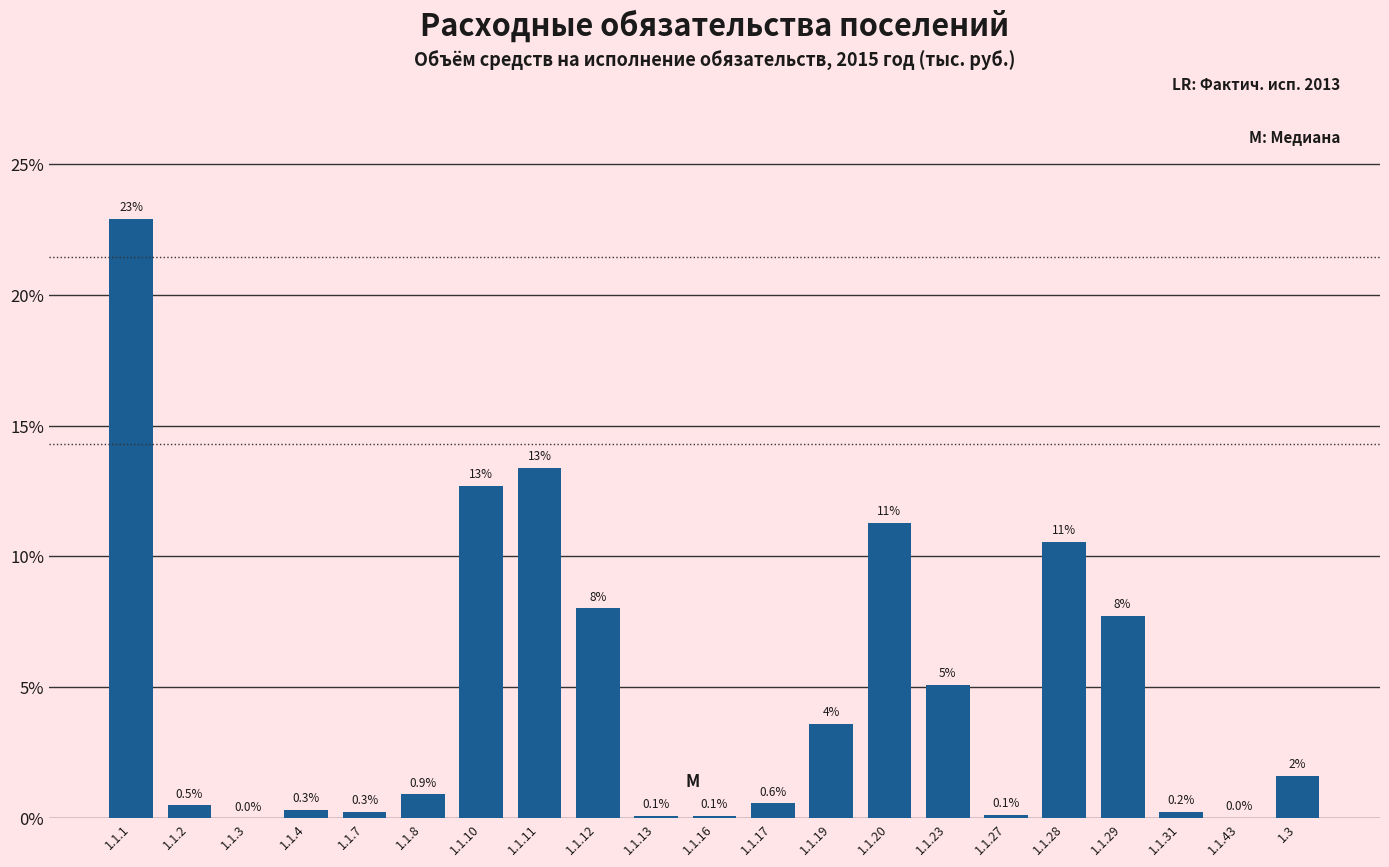

Between 1.1.8 and 1.1.29, which is larger?

1.1.29